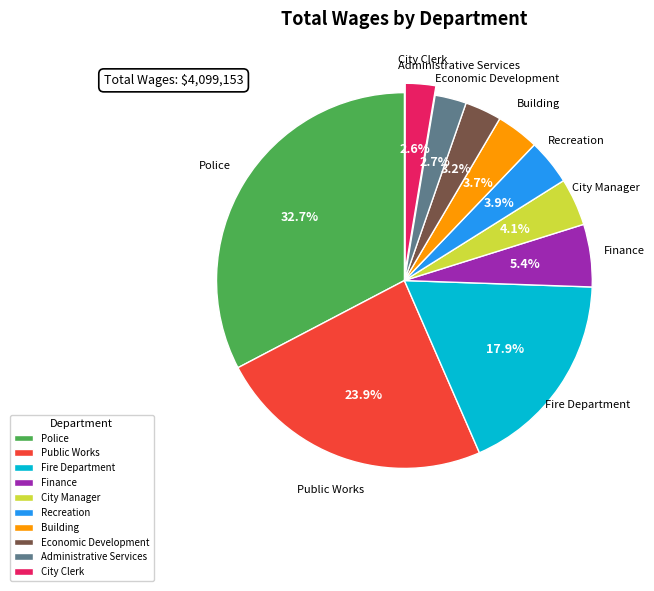

Combined, do Recreation and City Manager account for over 50%?

No